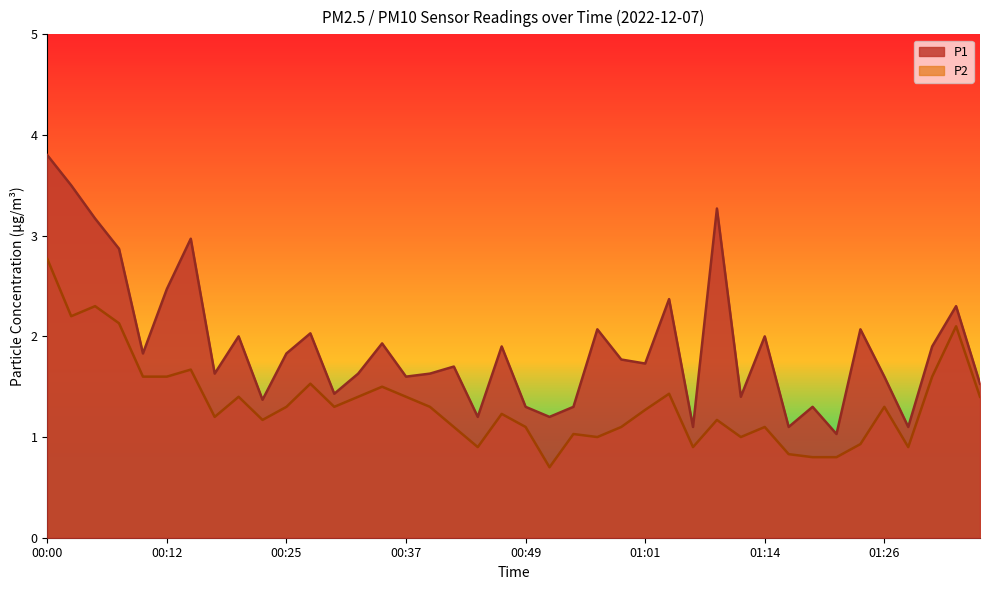

Is the value of P1 at 00:20 greater than the value of P2 at 00:20?

Yes